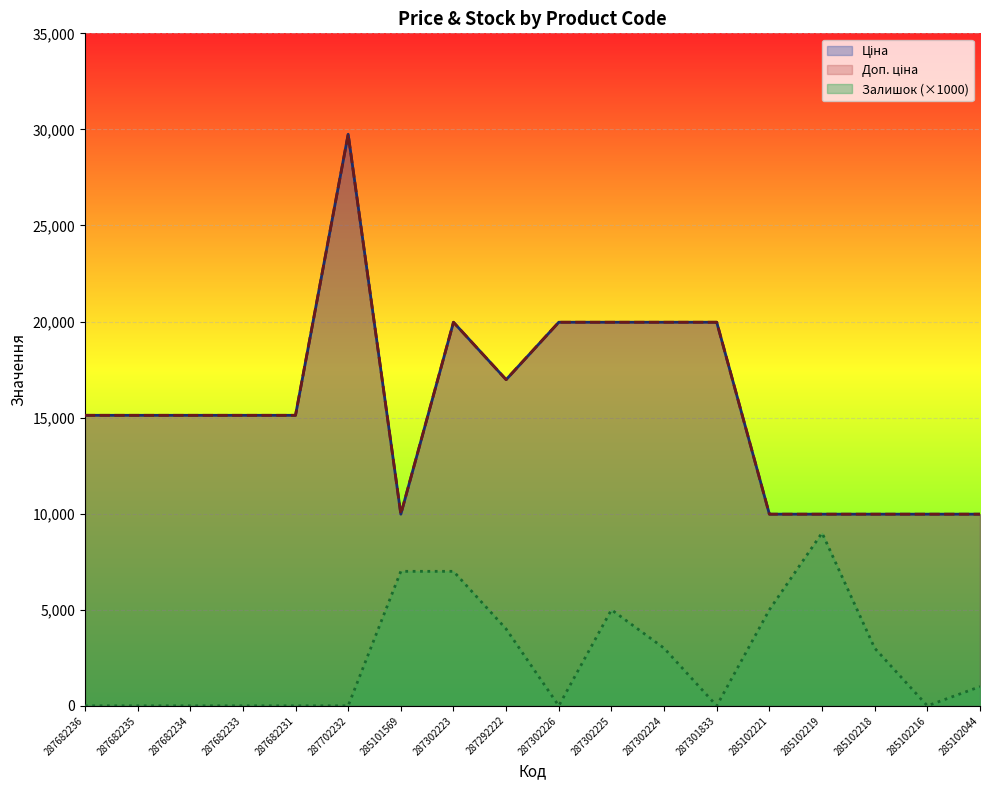

Where is the first local maximum for Залишок?

287302225